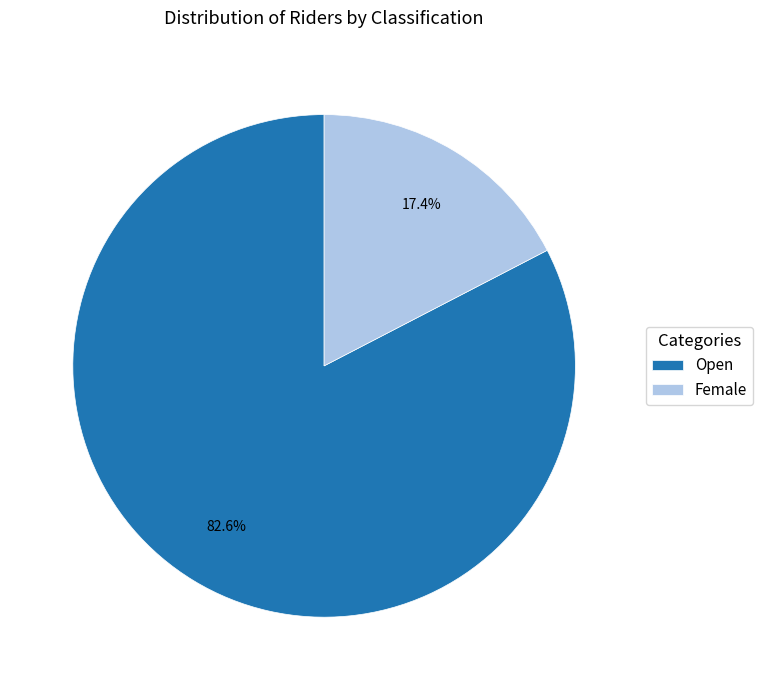

What percentage is NOT represented by Female?

82.6%